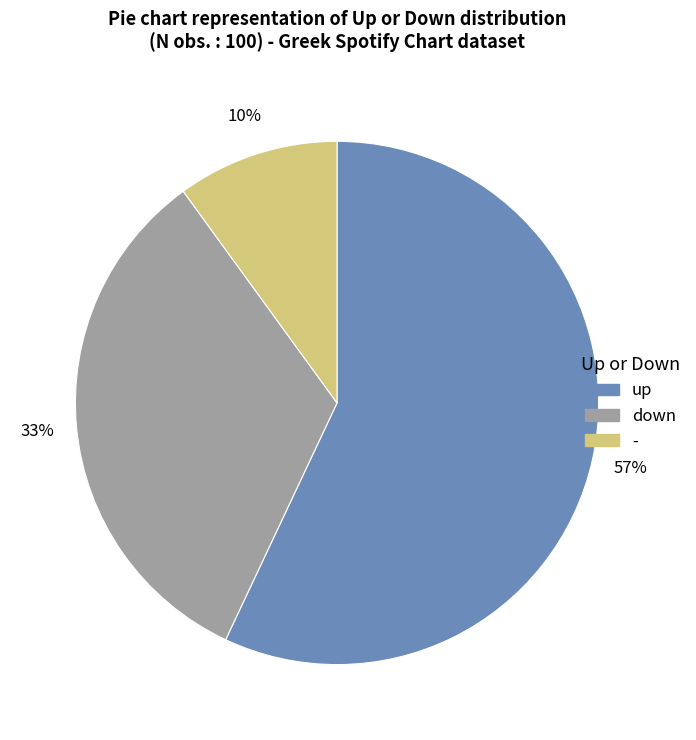

Is up the majority of the pie?

Yes